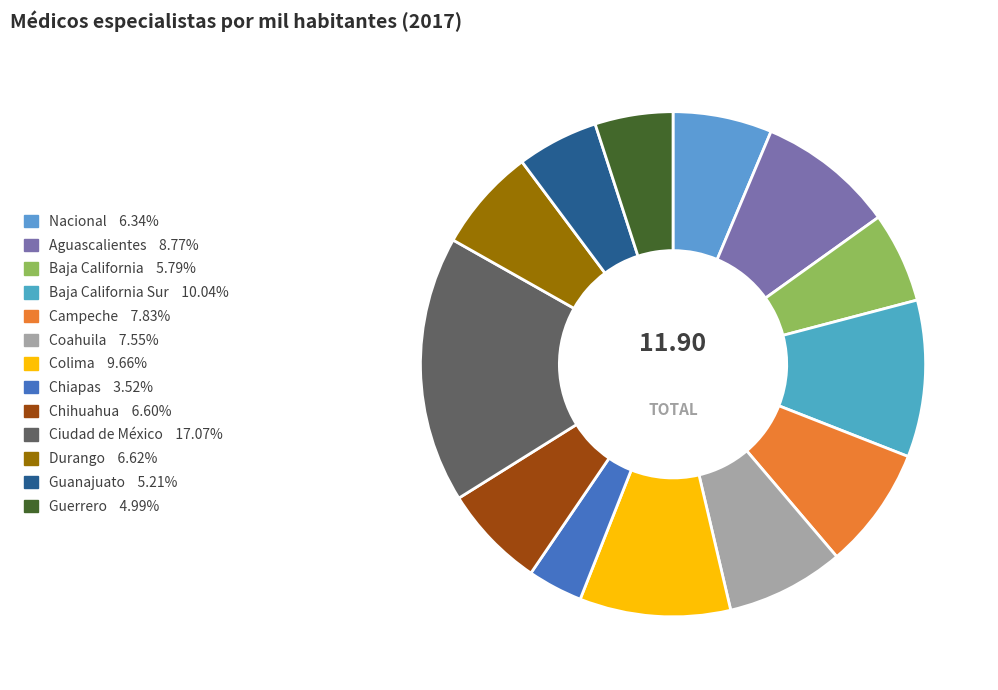

How many segments does this pie chart have?

13